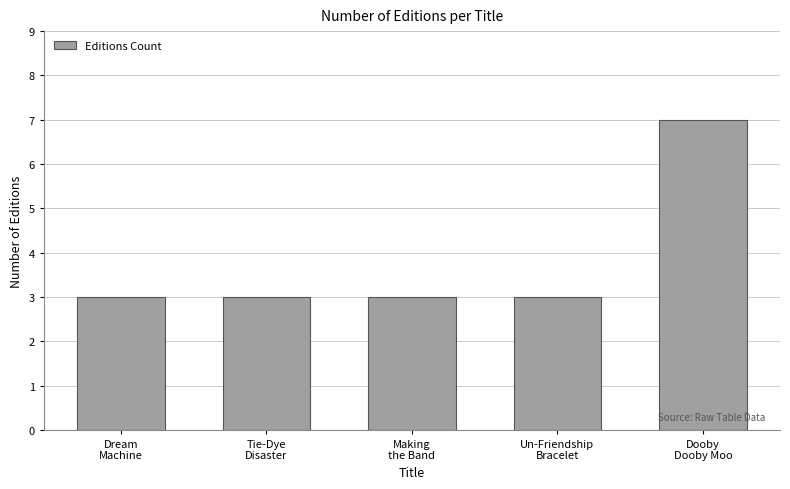

What is the average value?

4